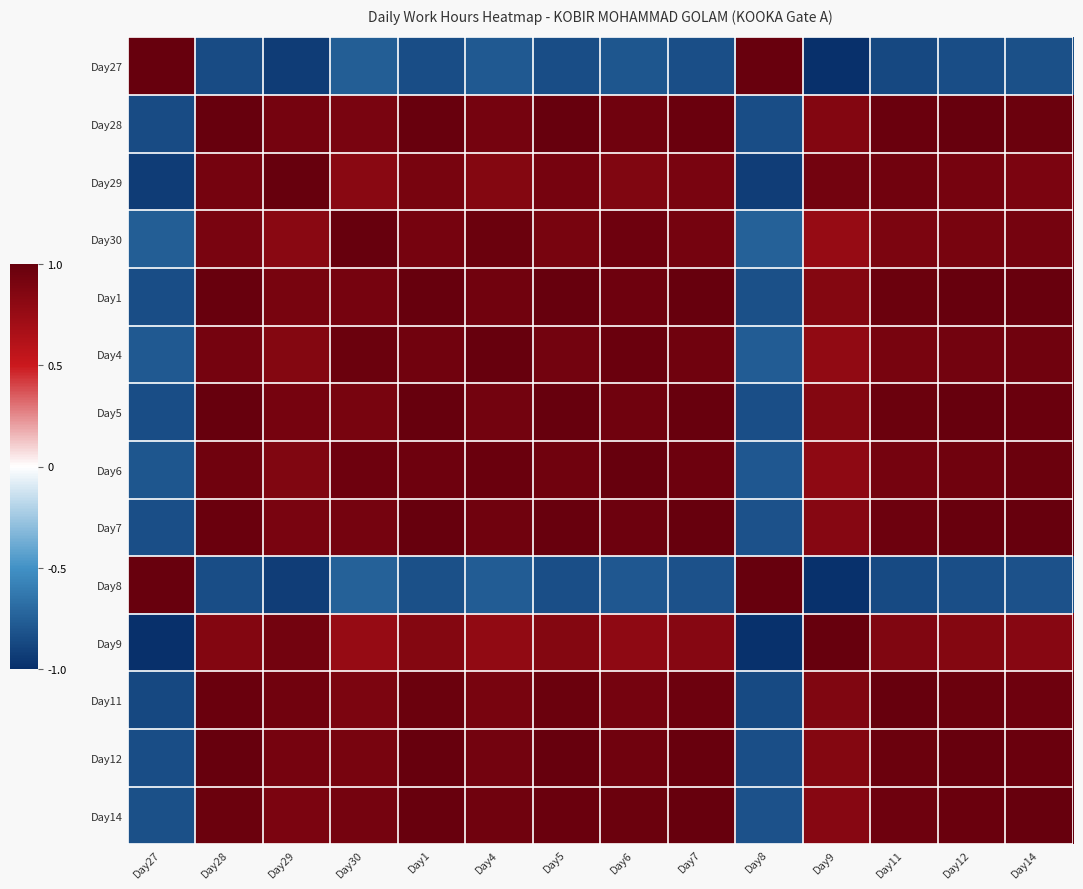

What is the minimum value shown in the chart?

-1.0